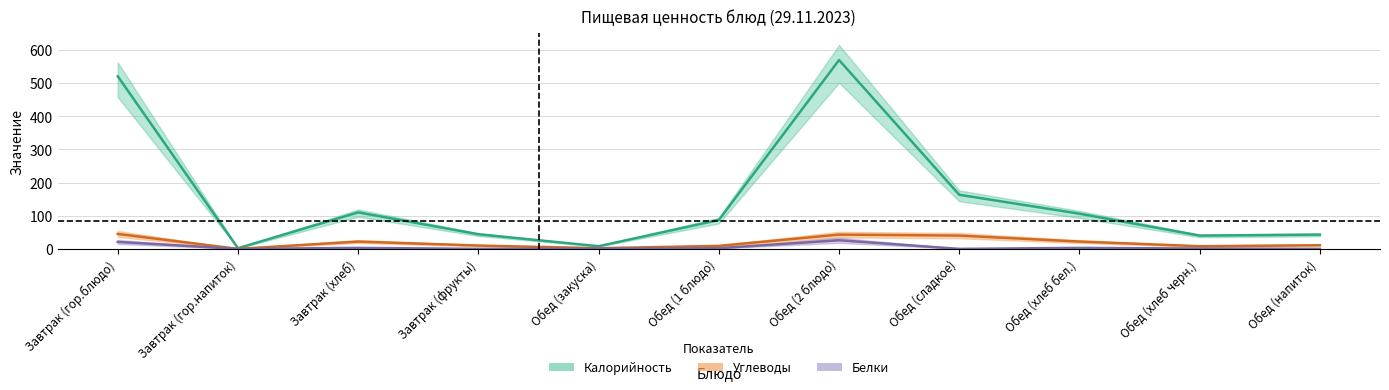

What is the sum of all Белки values?

57